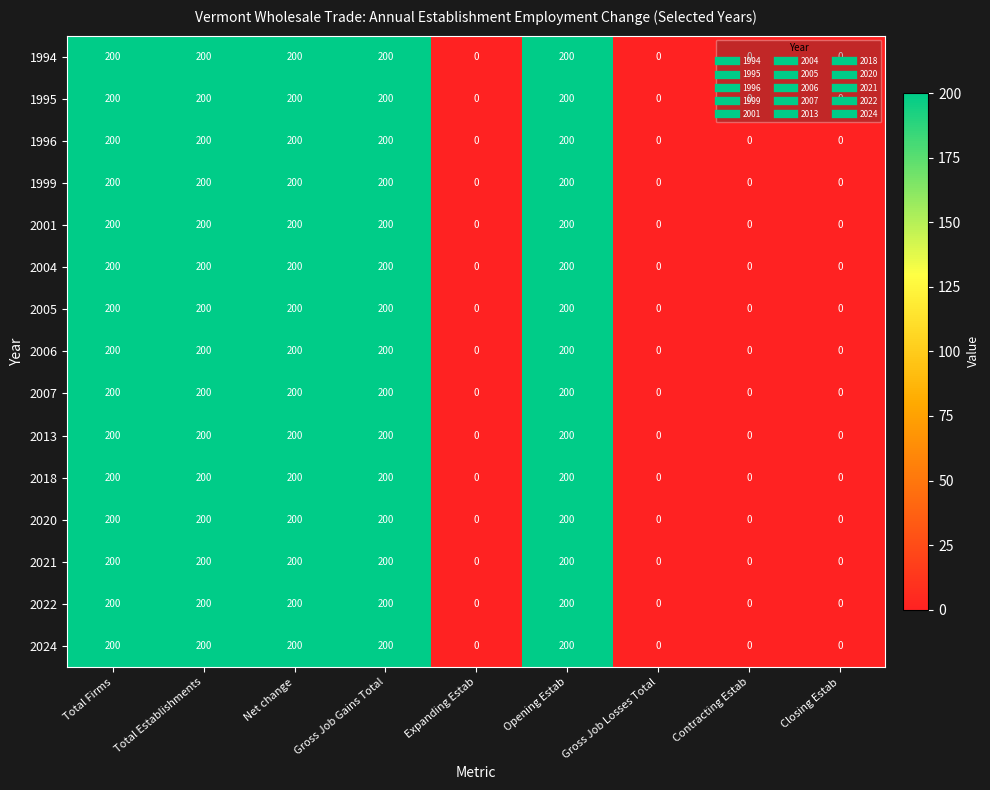

What is the total value across all series at Total Firms?

3000